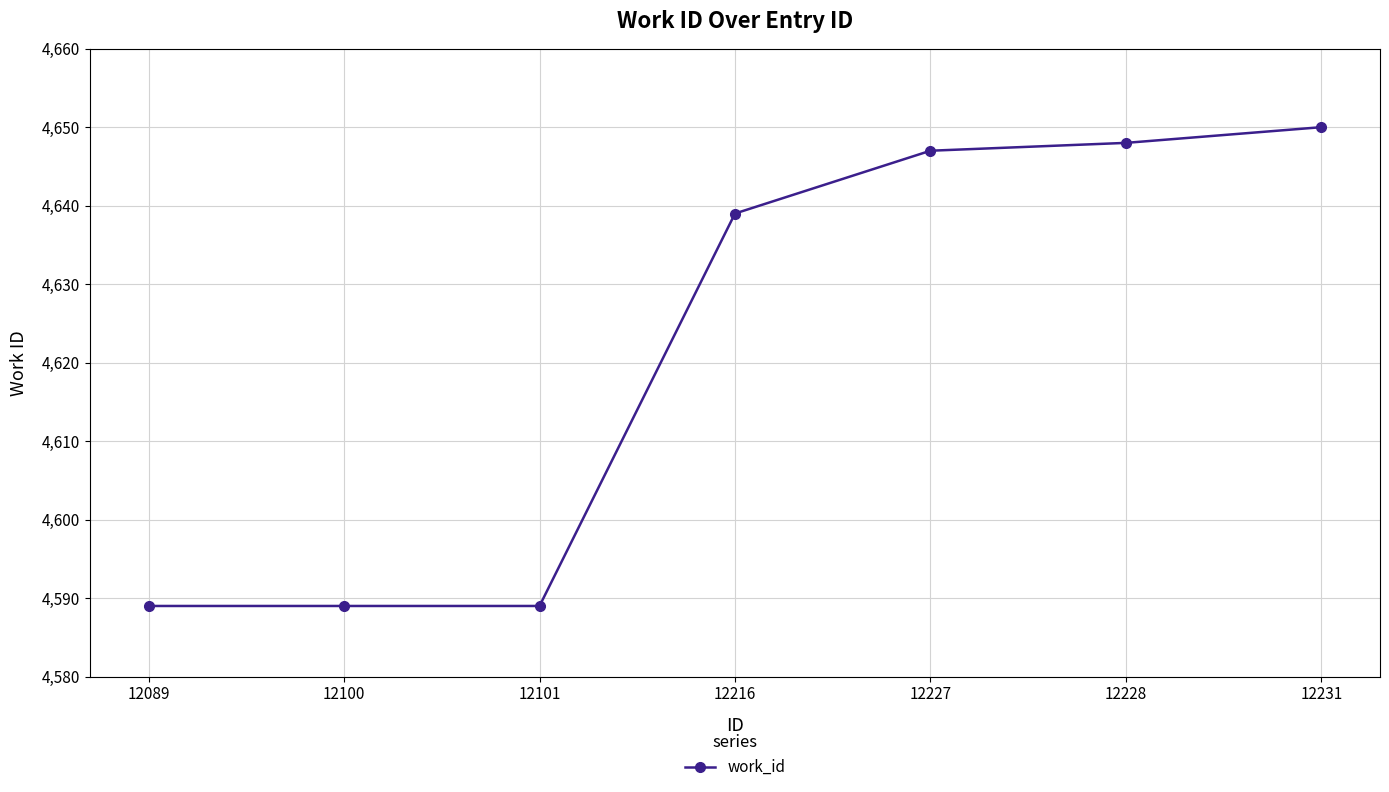

Approximately how many times larger is the value at 12100 compared to 12231?

1.0